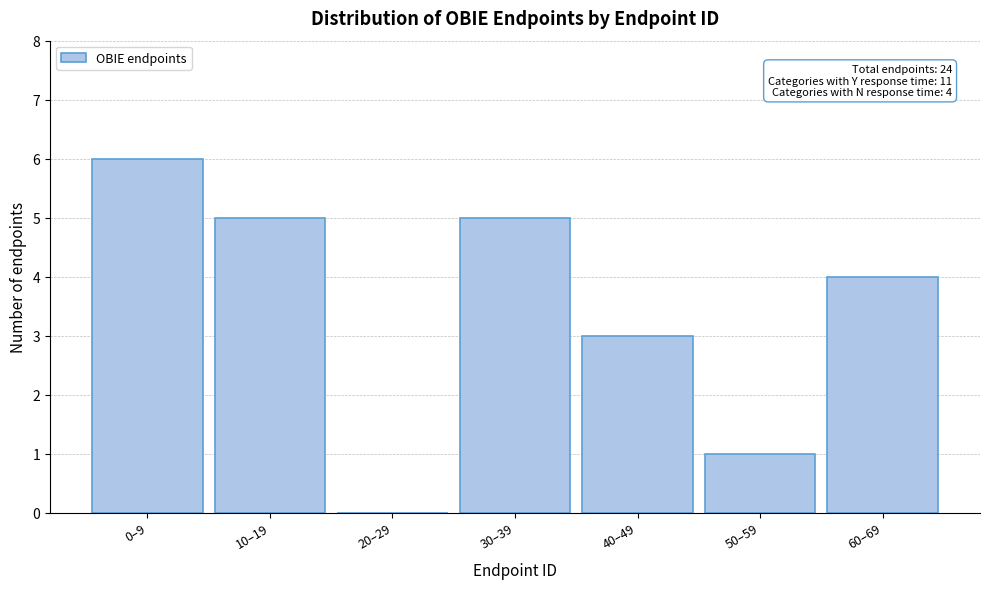

Reading left to right, extract all data points from this chart.

0–9=6	10–19=5	20–29=0	30–39=5	40–49=3	50–59=1	60–69=4